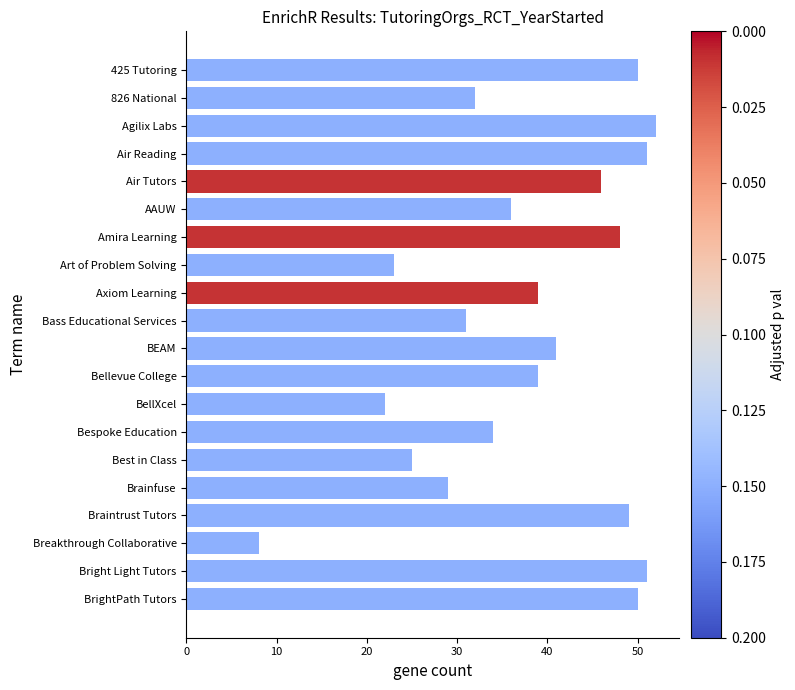

Read the value at Amira Learning, to the nearest 10.

50